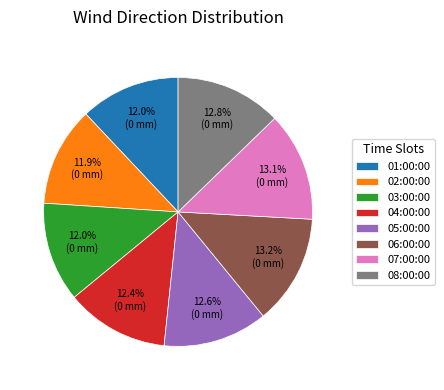

To the nearest percent, what is the combined percentage of 04:00:00 and 07:00:00?

26%